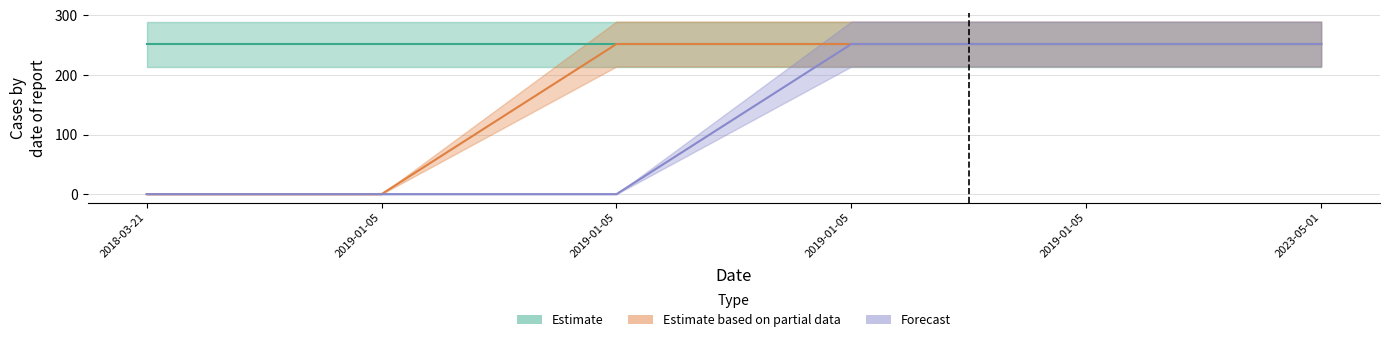

What is the highest value of the Forecast series?

252.1